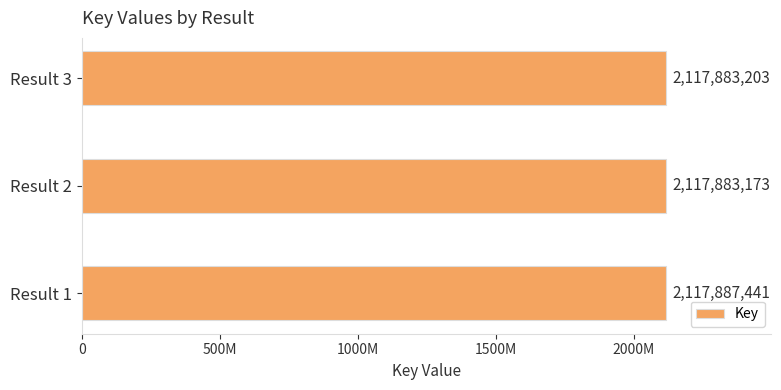

Rank the categories by value from lowest to highest.

Result 2, Result 3, Result 1